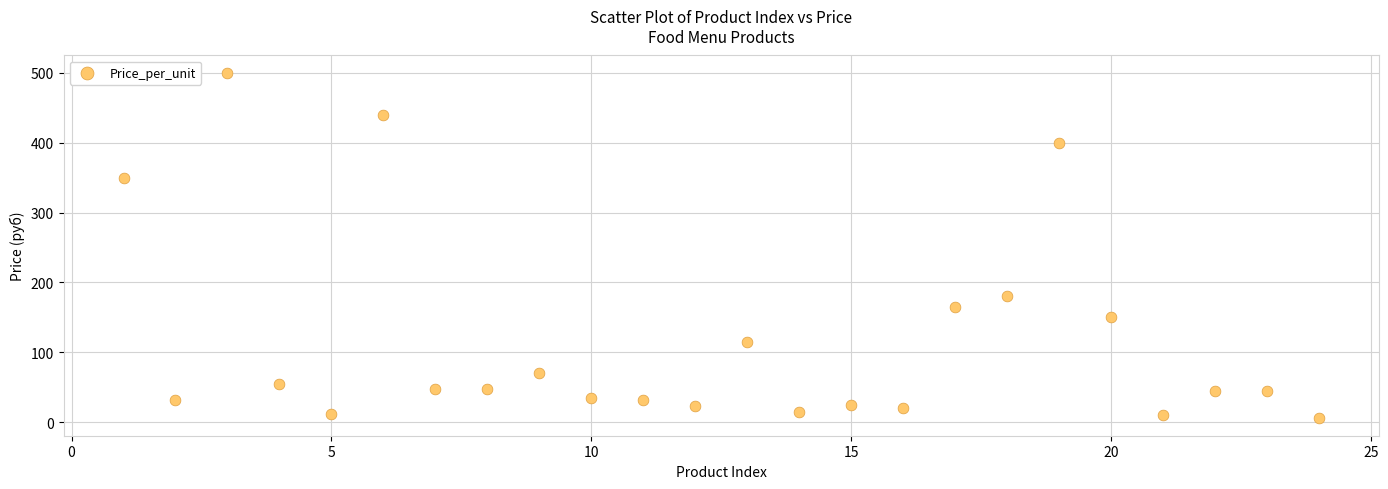

What is the range of X values (max minus min)?

23.0